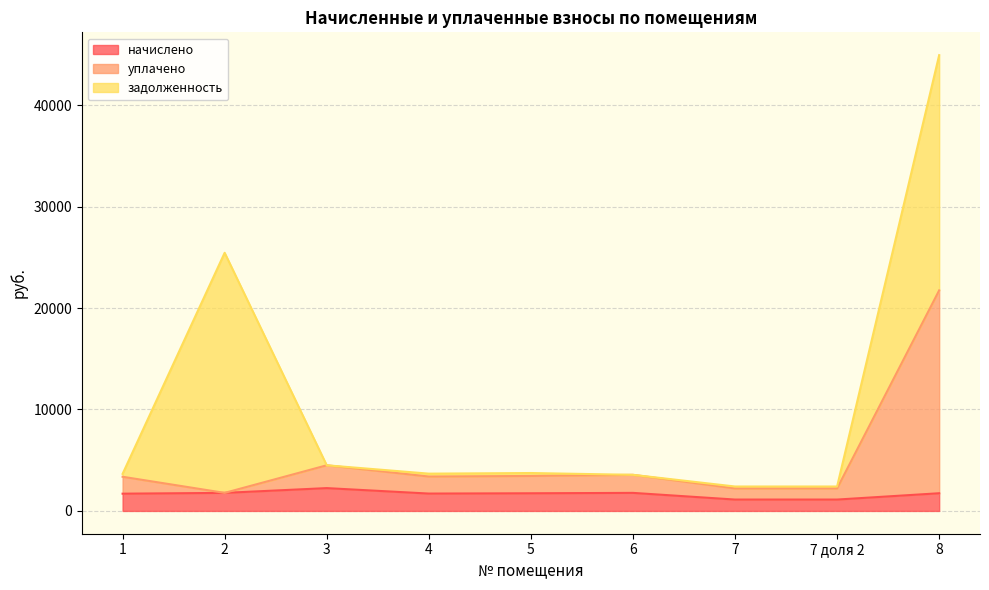

At which category is the sum across all series the highest?

8